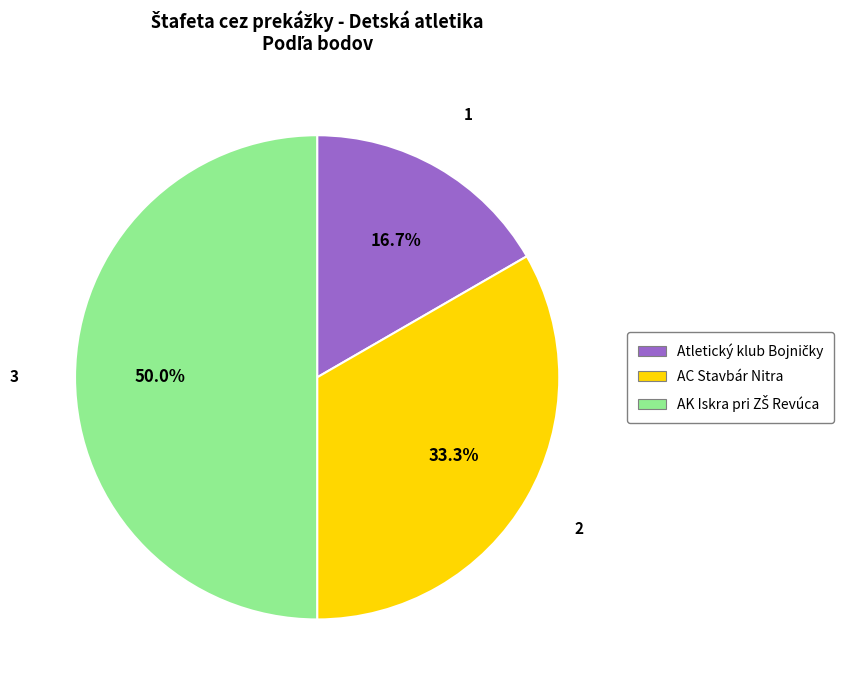

How much of the chart is everything except AC Stavbár Nitra?

66.7%